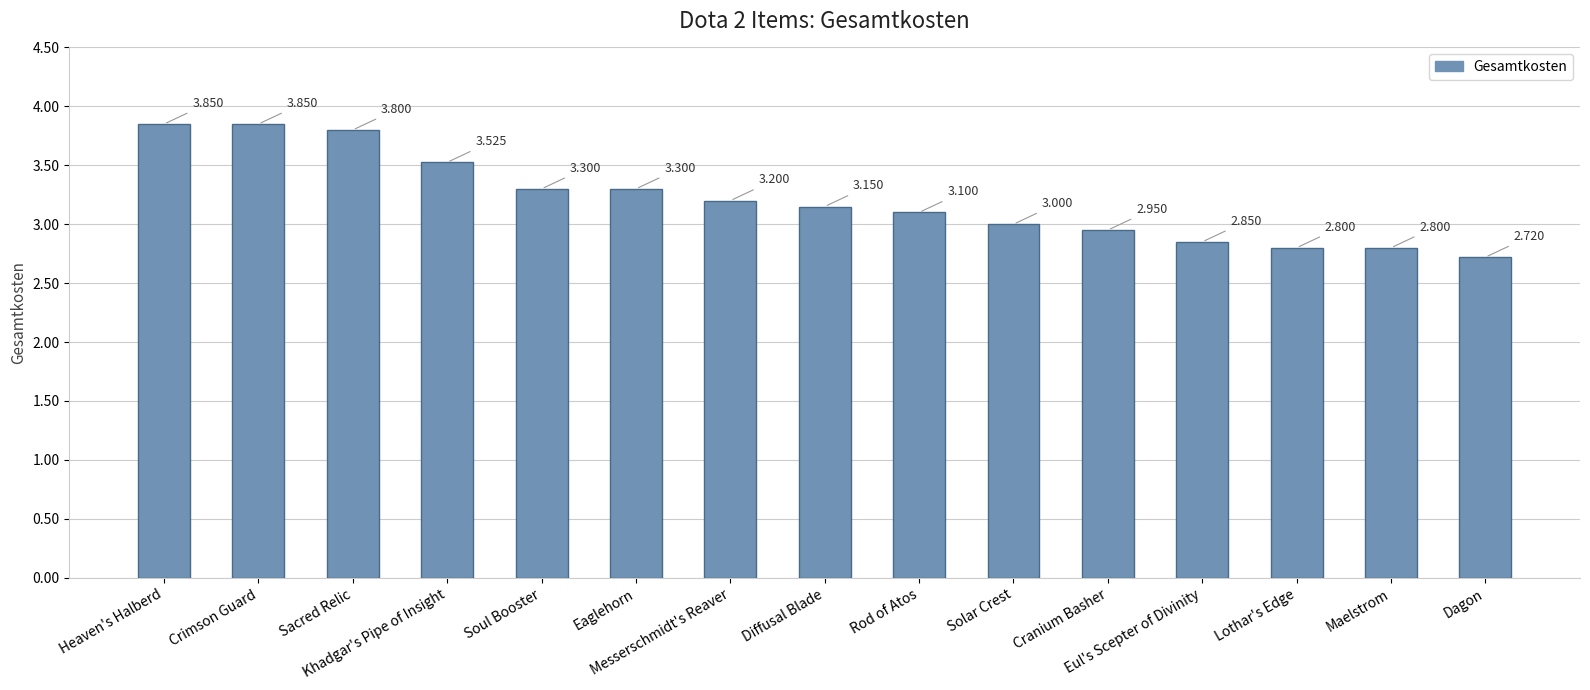

What is the change in value from Eaglehorn to Cranium Basher?

-0.3